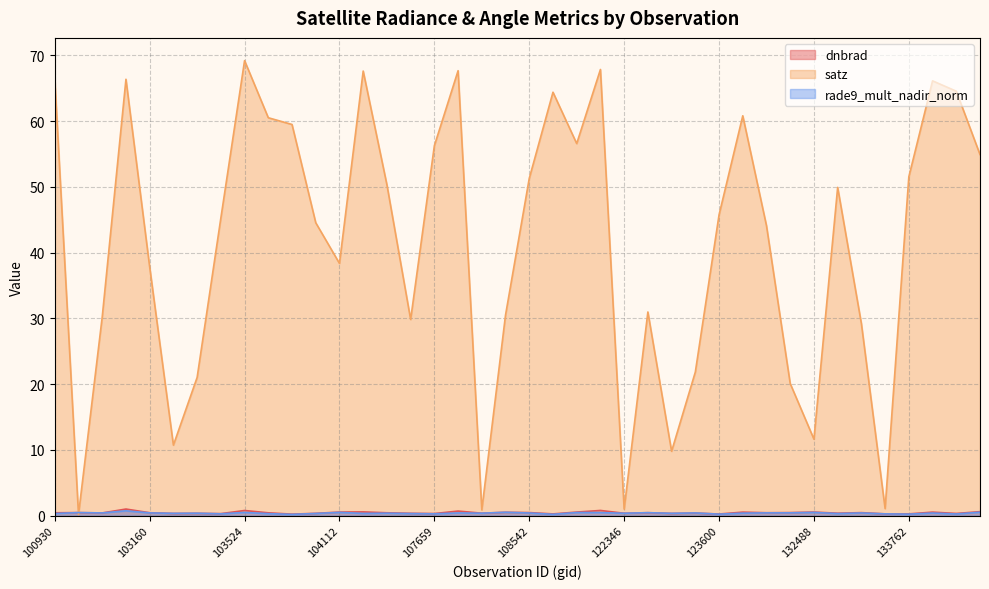

Which series has the largest total across all categories?

satz